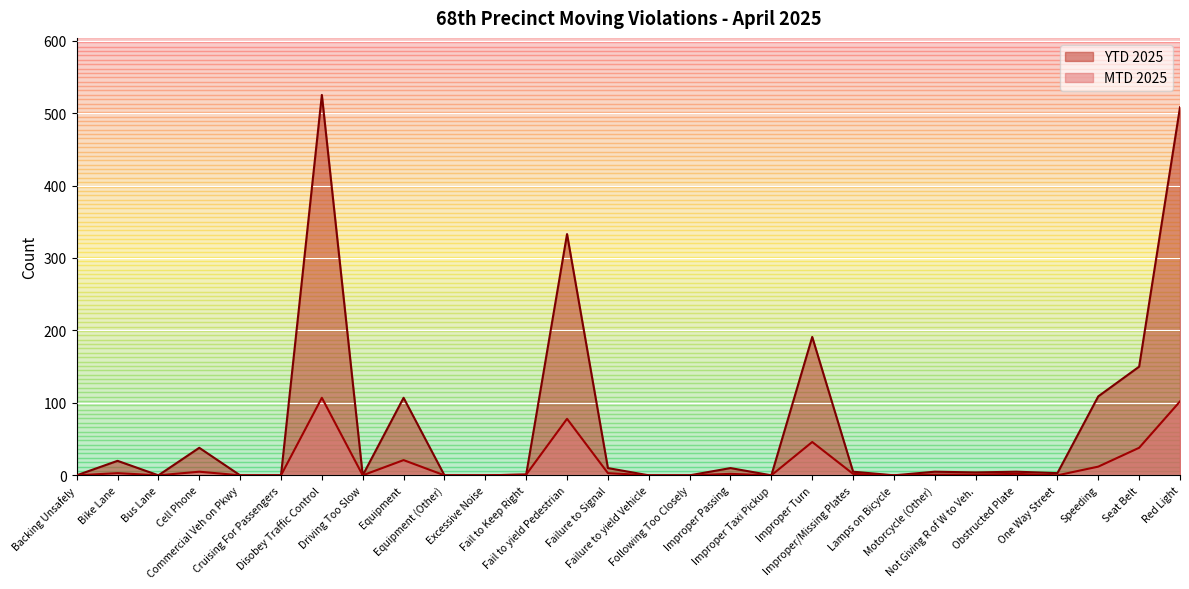

True or false: MTD 2025 and YTD 2025 cross at least once.

False